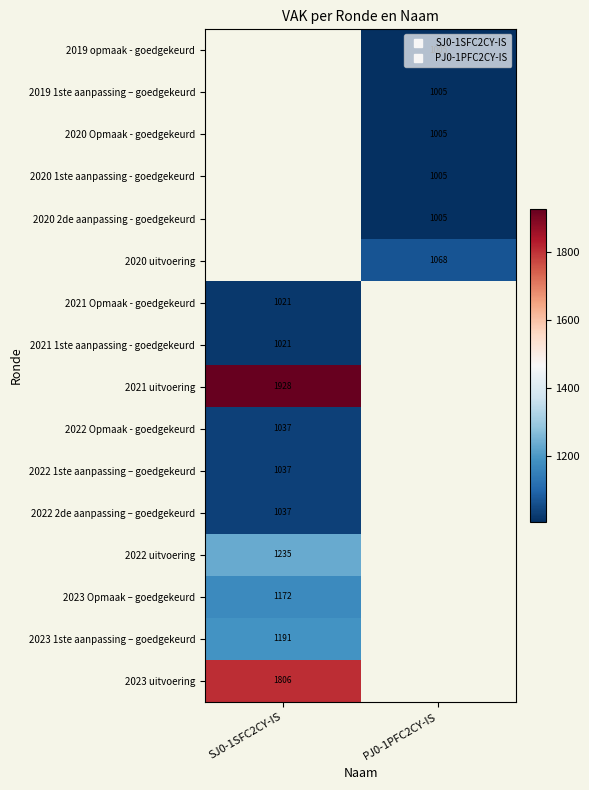

How many positive values does the 2023 Opmaak – goedgekeurd series have?

1